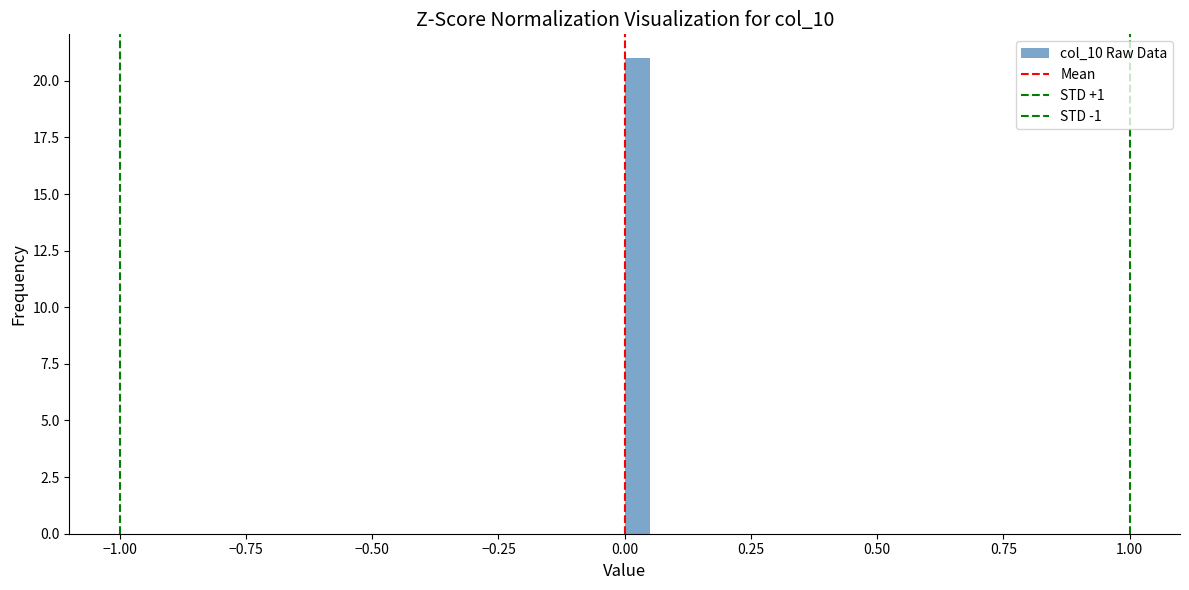

Around what value on the x-axis is the tallest bar? Give the approximate position of its centre, as read against the axis.

0.05